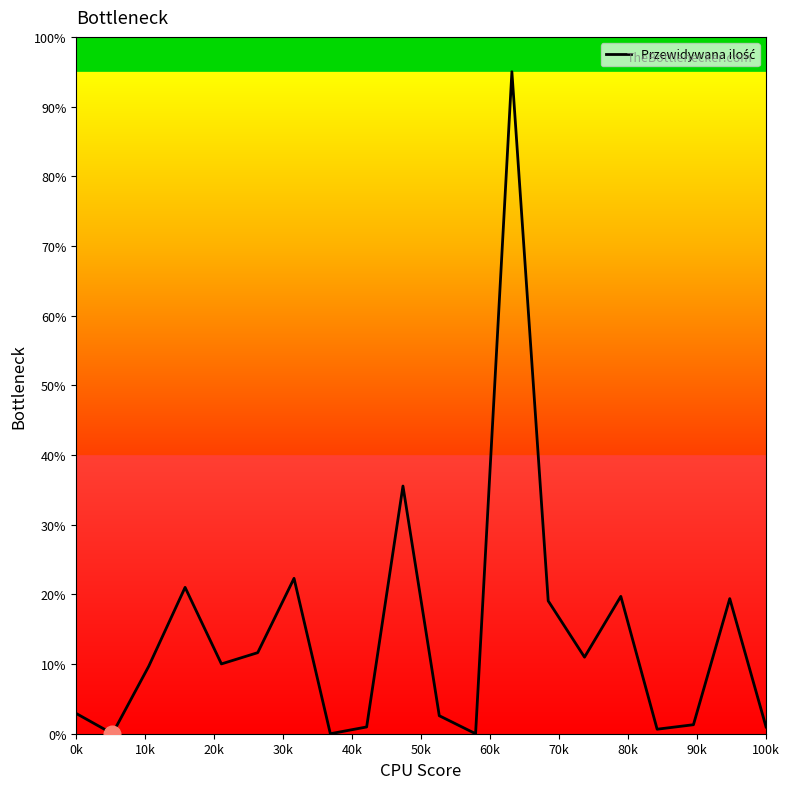

True or false: the data has more than 1 interior local peaks.

True